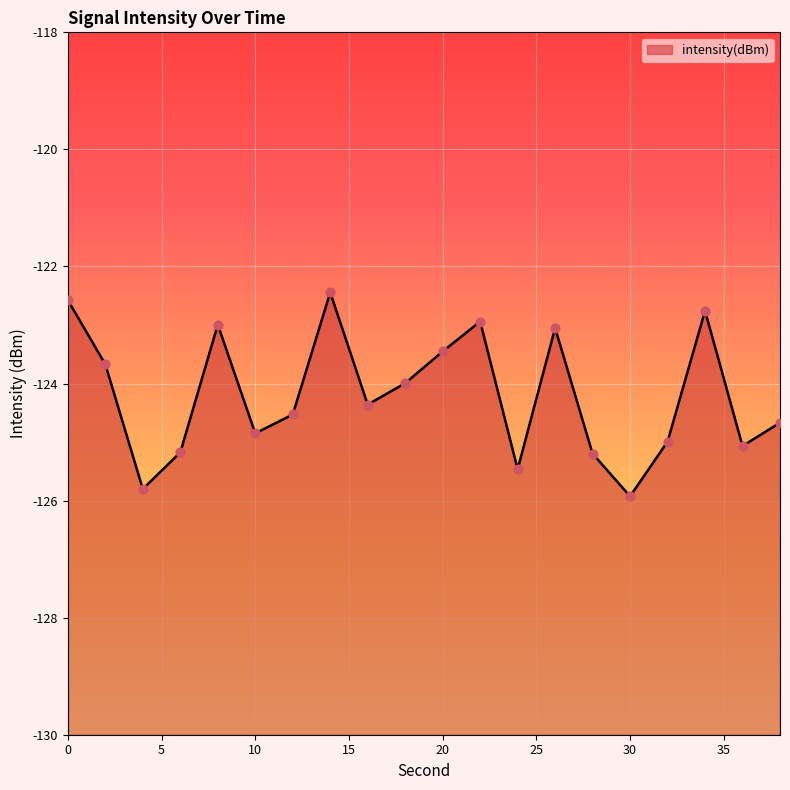

What is the change in value from 2 to 12?

-0.9